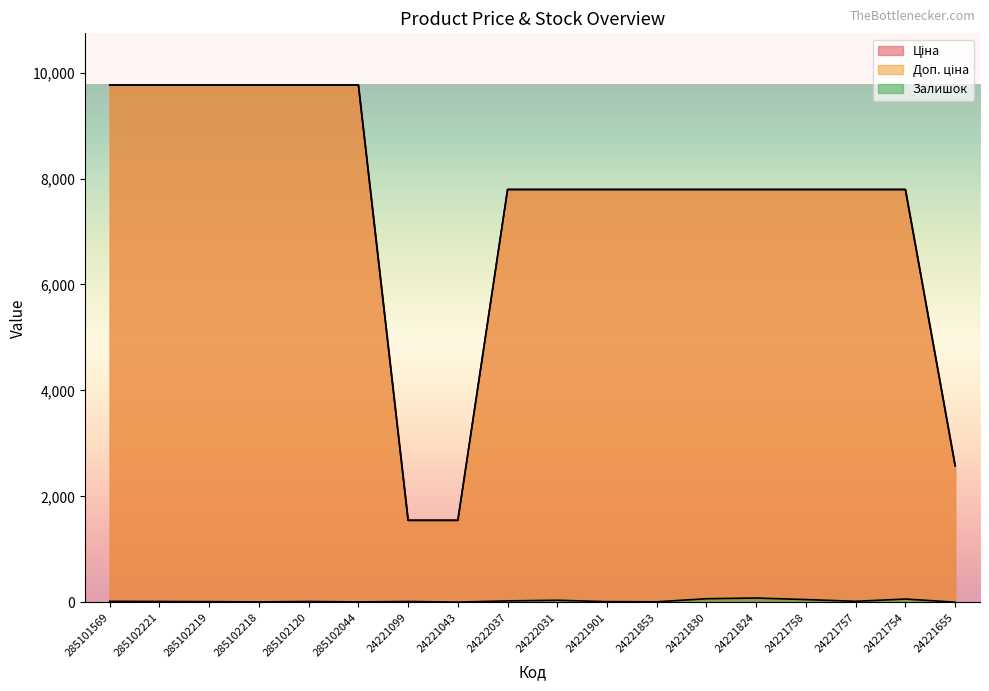

At which category is the sum across all series the highest?

285101569